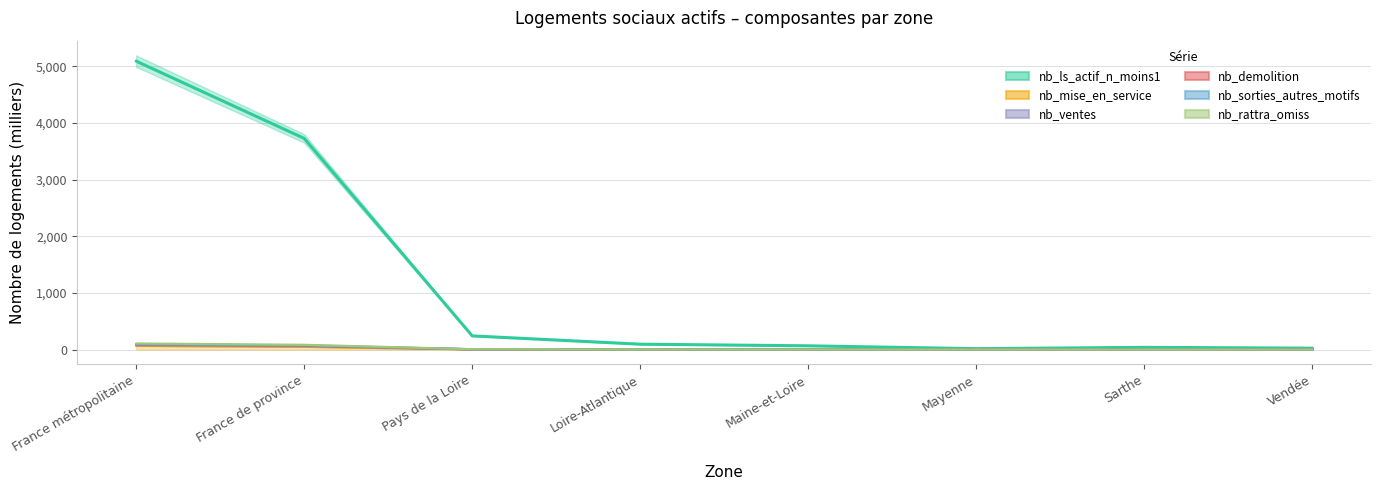

The value of nb_demolition at Loire-Atlantique is 1.1. True or false?

False